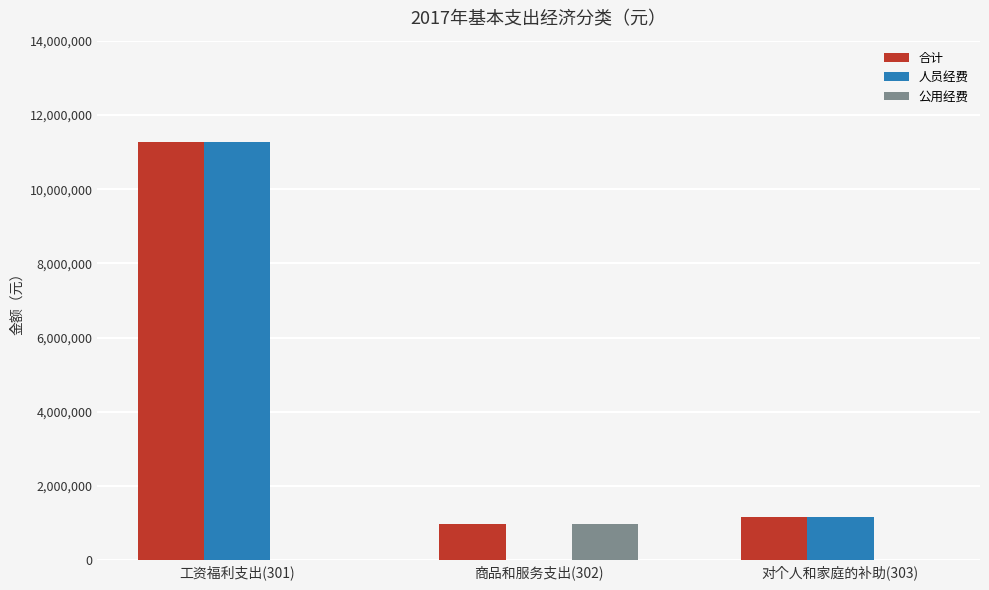

Reading left to right, what are all the values shown in this chart?

合计: 工资福利支出(301)=11277713.3	商品和服务支出(302)=980652.0	对个人和家庭的补助(303)=1180405.6
人员经费: 工资福利支出(301)=11277713.3	商品和服务支出(302)=0.0	对个人和家庭的补助(303)=1180405.6
公用经费: 工资福利支出(301)=0.0	商品和服务支出(302)=980652.0	对个人和家庭的补助(303)=0.0